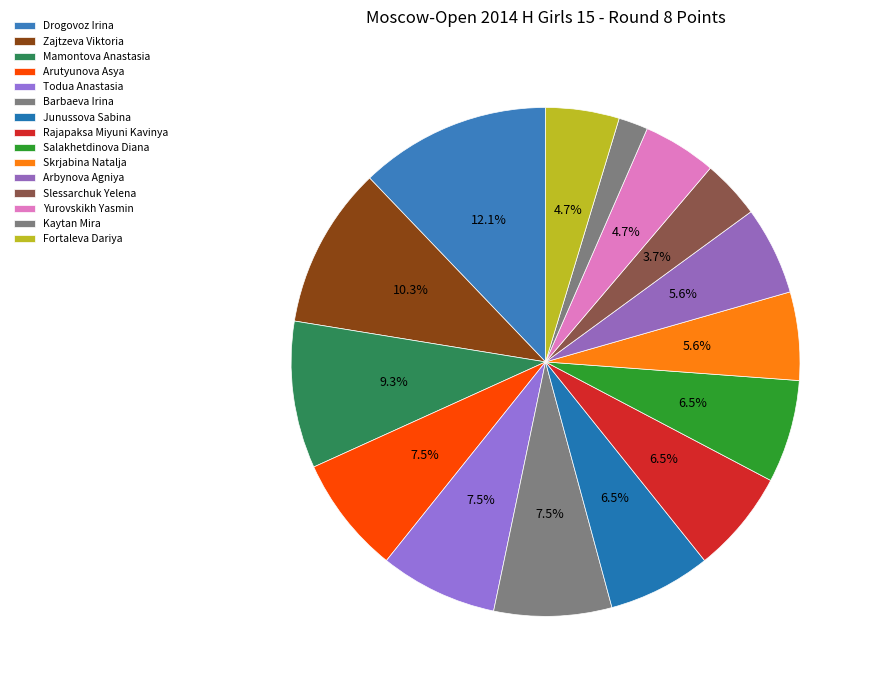

Count the number of slices in the pie.

15